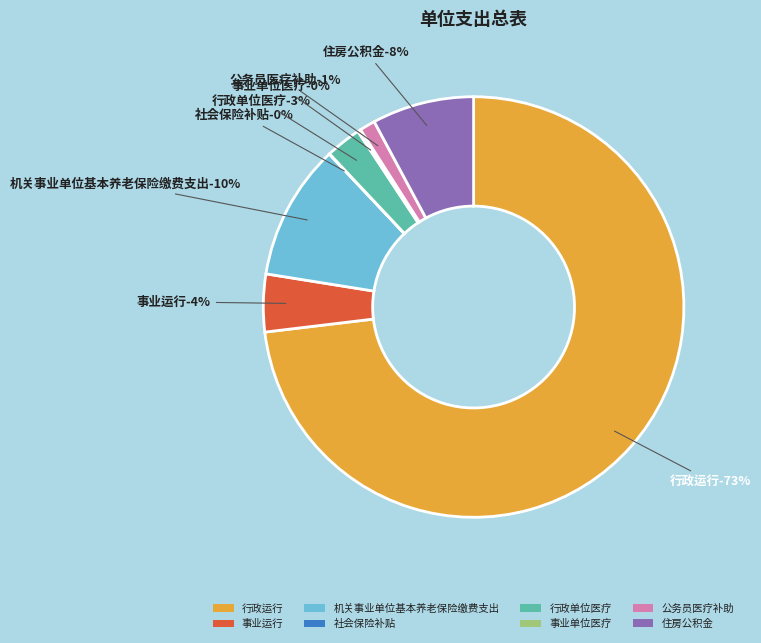

To the nearest percent, what is the difference between the 事业运行 and 社会保险补贴 slice percentages?

4%